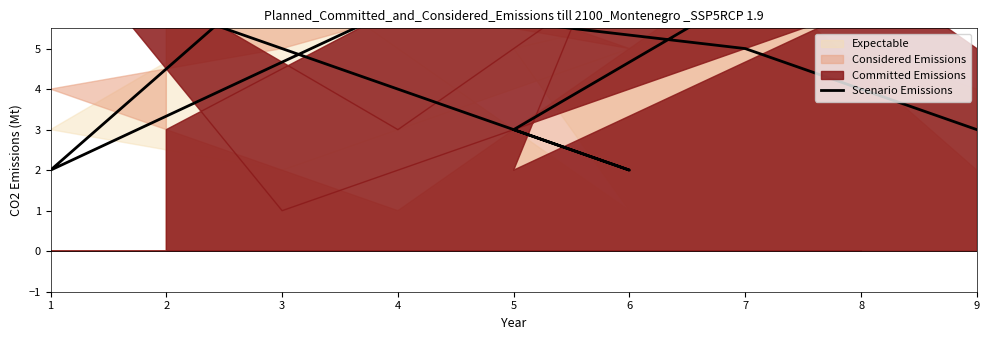

How many interior local peaks (higher than both neighbors) does the data have?

2